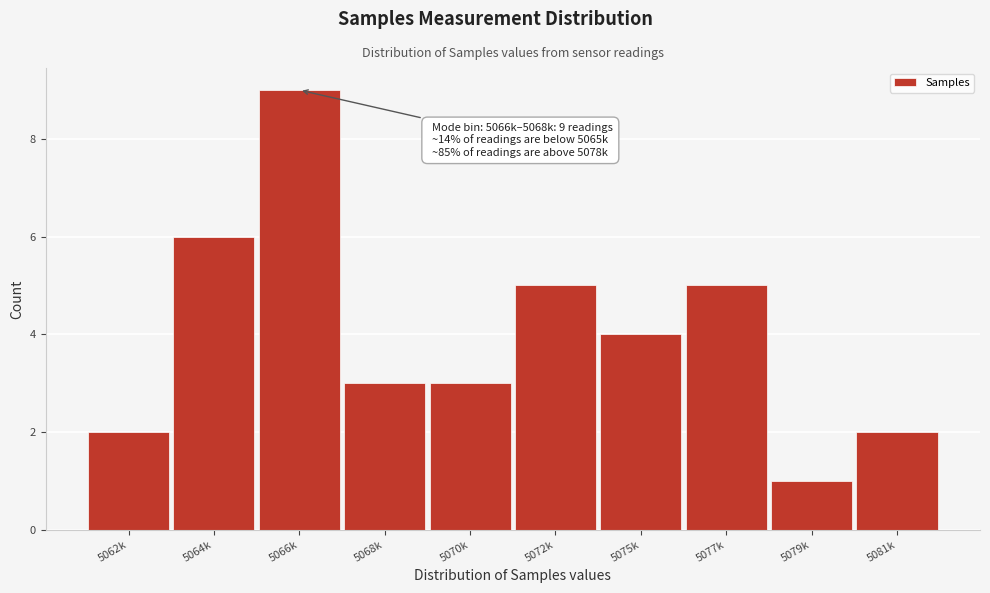

Reading left to right, transcribe all the data shown in this chart.

5062k=2	5064k=6	5066k=9	5068k=3	5070k=3	5072k=5	5075k=4	5077k=5	5079k=1	5081k=2